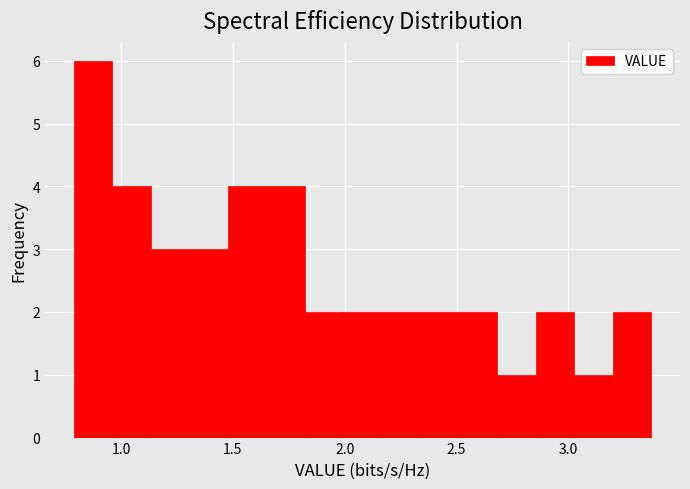

Read against the x-axis, roughly where is the centre of the tallest bar?

0.90